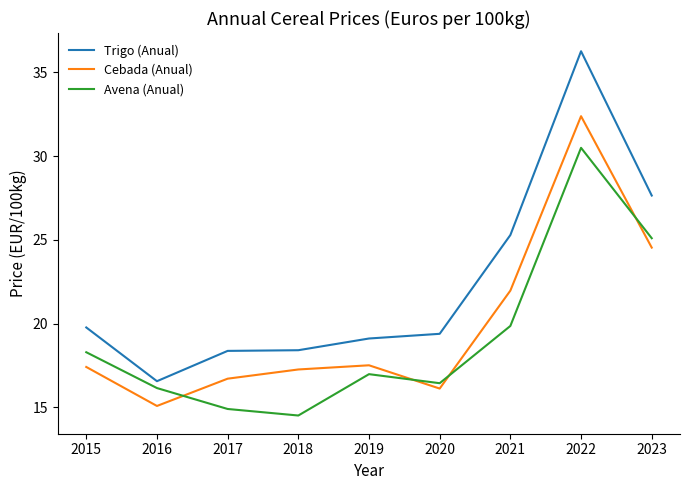

How many values in the Cebada (Anual) series exceed 17?

6